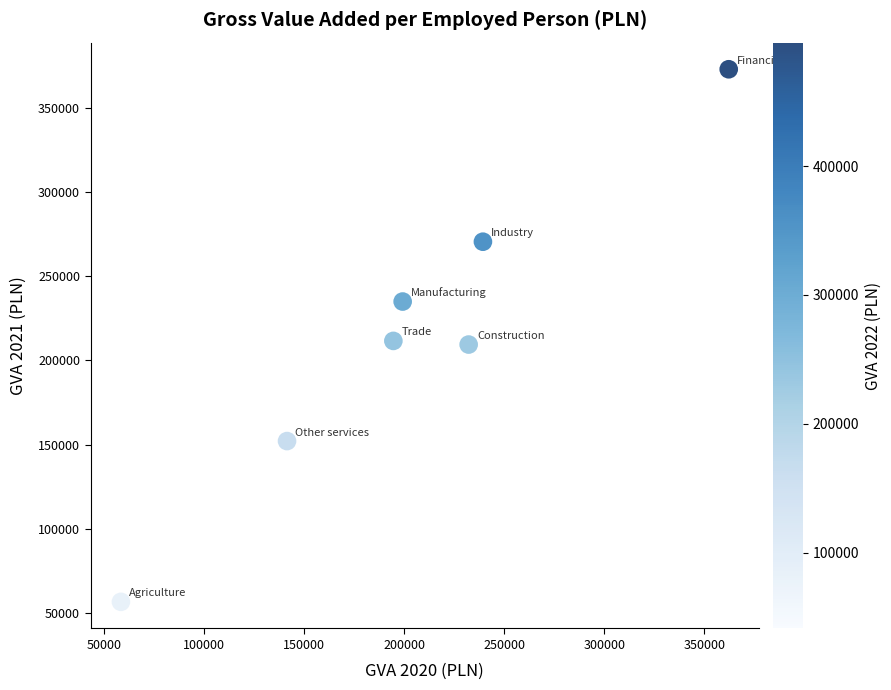

What is the range of X values (max minus min)?

303824